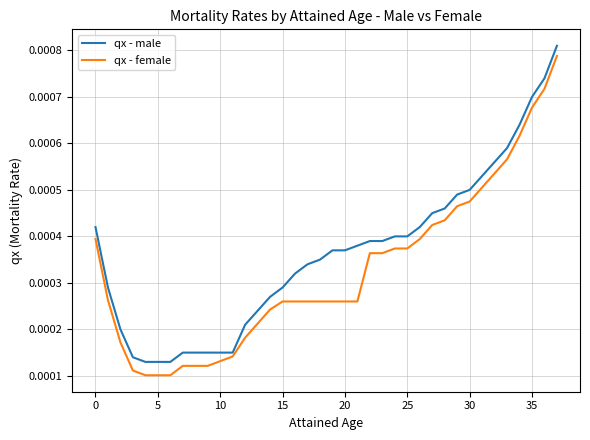

Which series has the widest spread of values?

qx - female